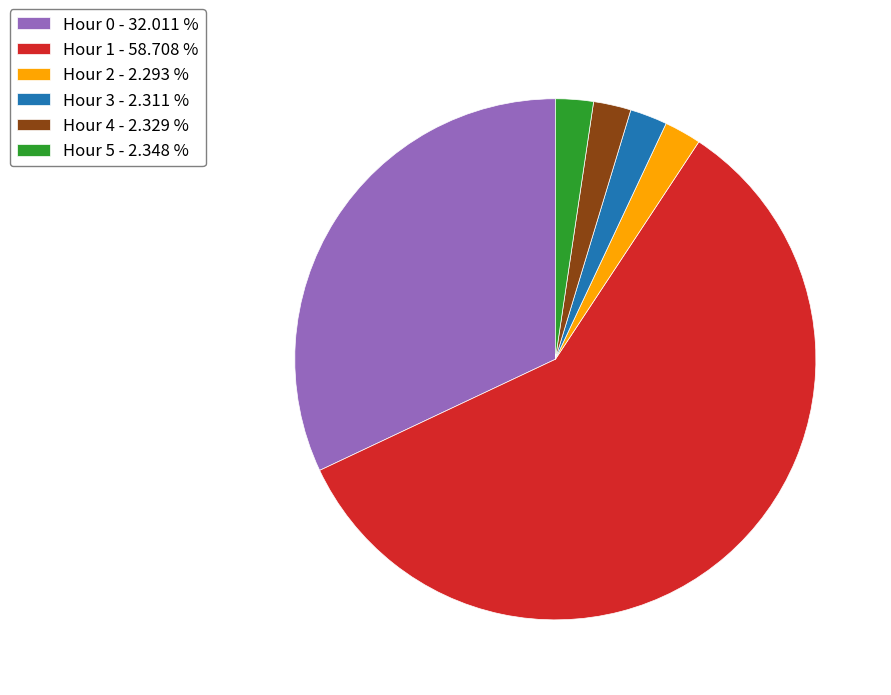

Does Hour 4 account for over 50% of the chart?

No